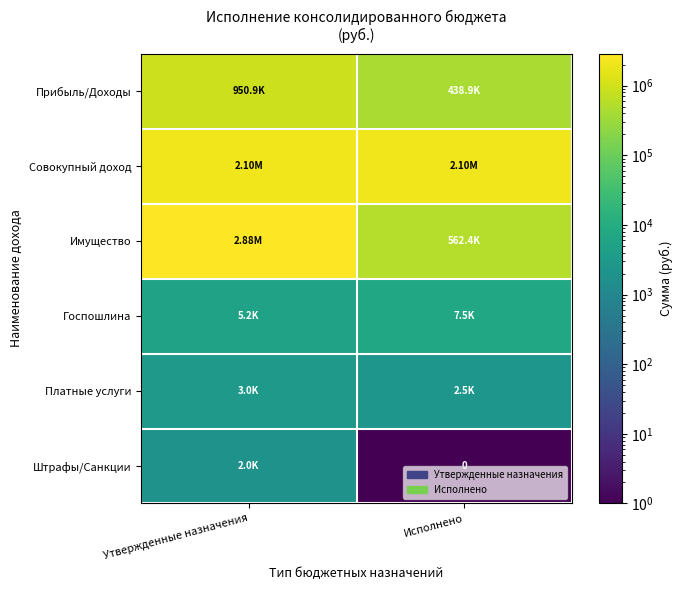

Rank the series by their maximum value, from lowest to highest.

Штрафы/Санкции, Платные услуги, Госпошлина, Прибыль/Доходы, Совокупный доход, Имущество